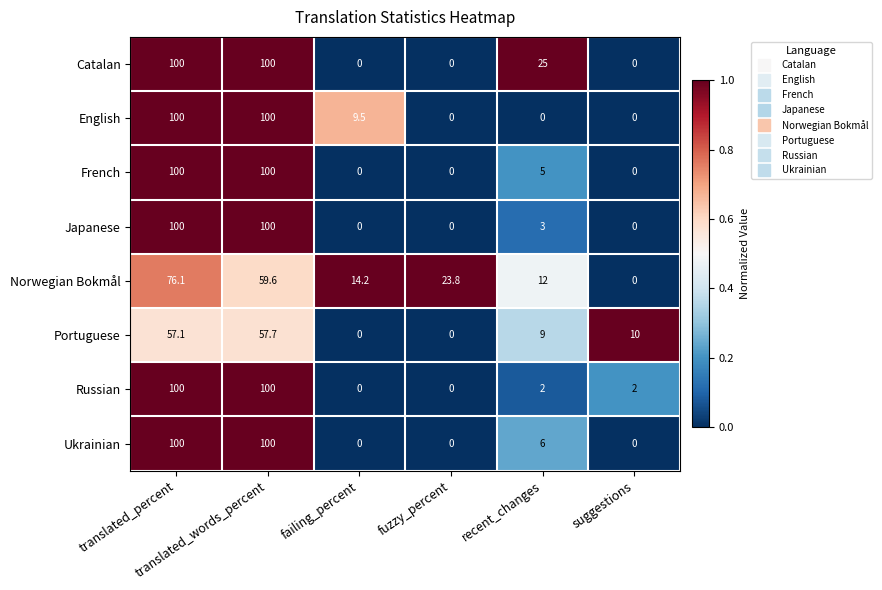

What is the spread (max minus min) of values at failing_percent?

14.2